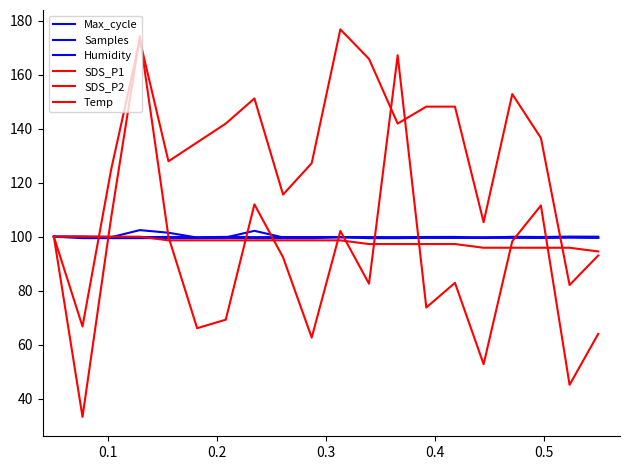

How many lines are shown in the chart?

6